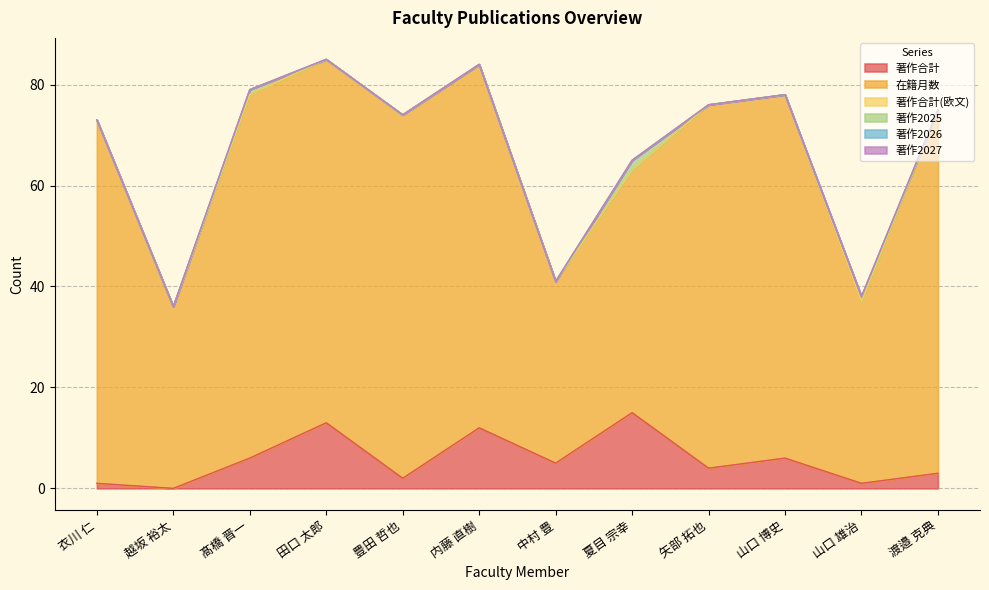

What is the total value across all series at 内藤 直樹?

84